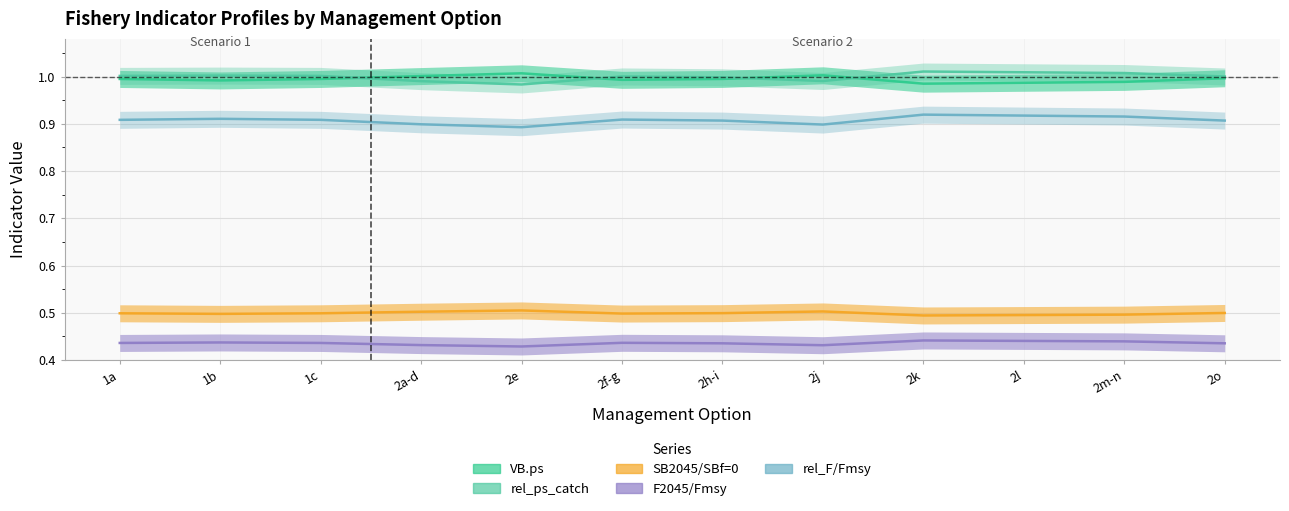

What is the average value of the F2045/Fmsy series?

0.4